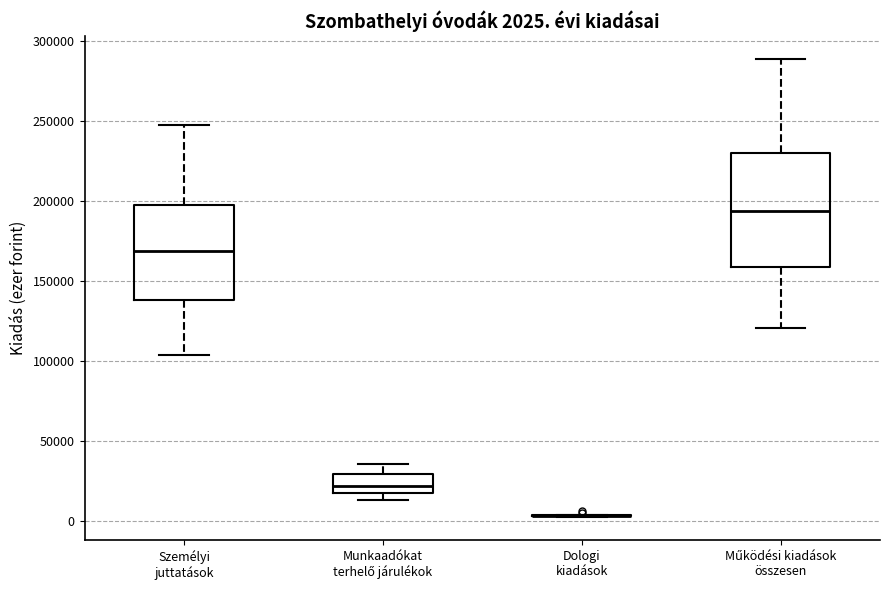

Comparing the boxes themselves (not the whiskers), which one is the tallest?

Működési kiadások összesen